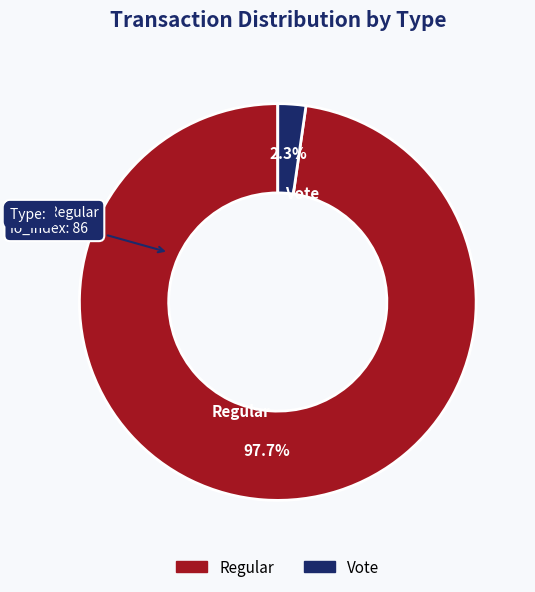

How many segments does this pie chart have?

2